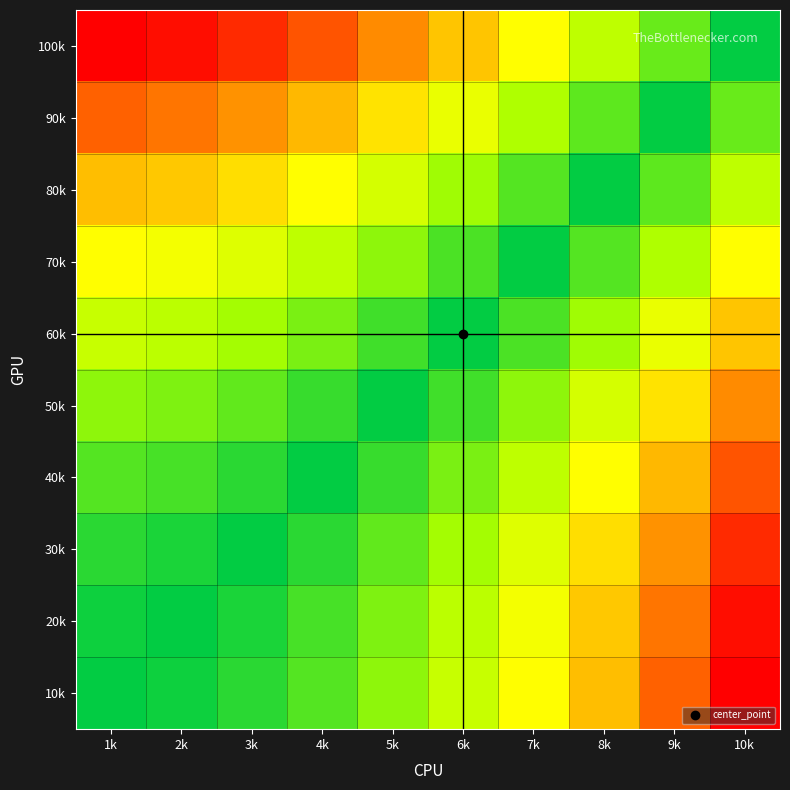

What is the total value across all series at 7k?

3.1